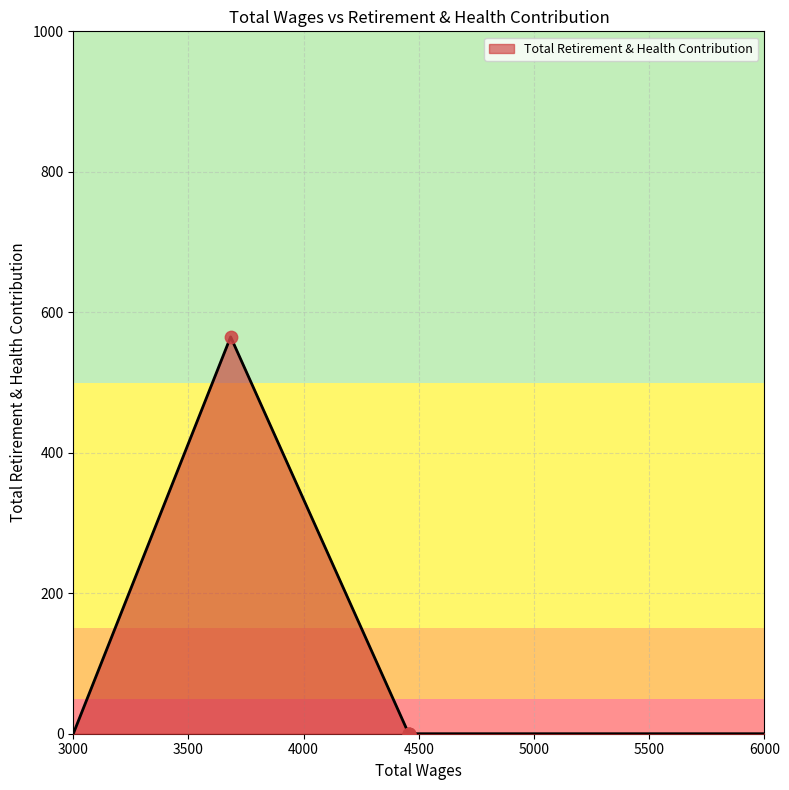

Which has a higher value, 4456 or 4456?

4456